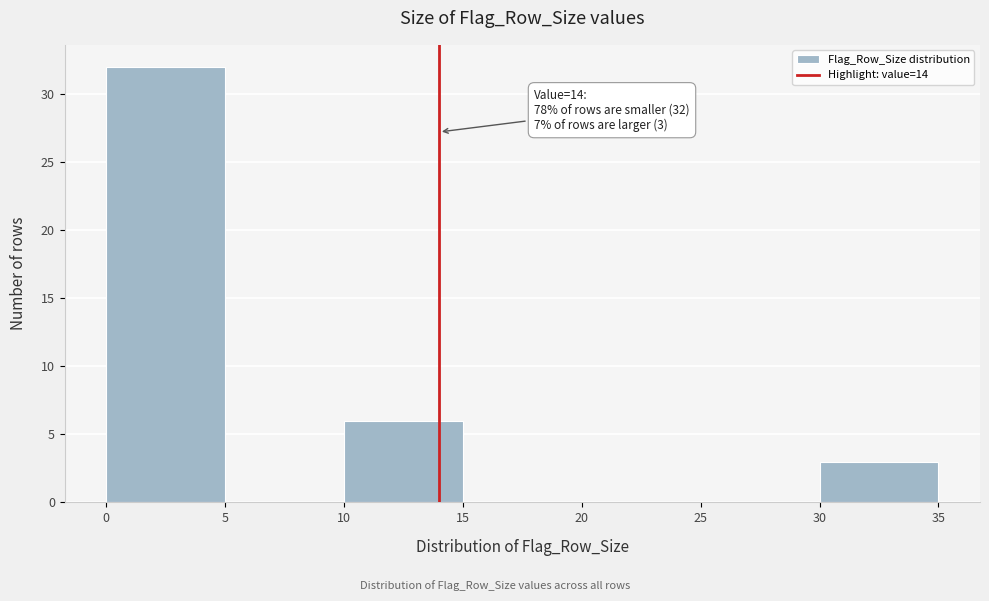

Over which range of the x-axis is the bar tallest?

0 to 5